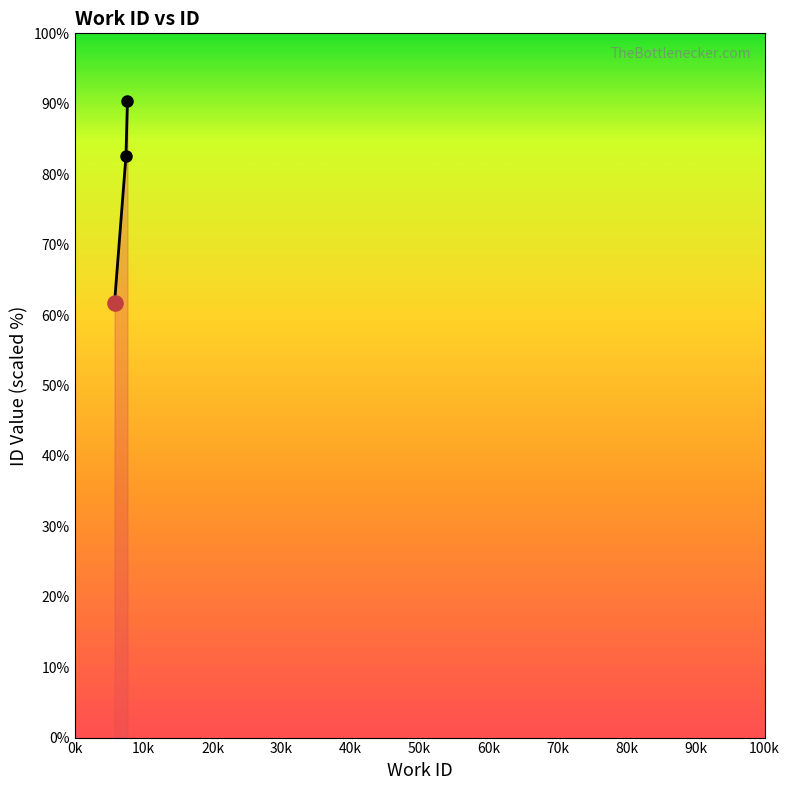

What is the value of the 2nd point from the left?

82.5